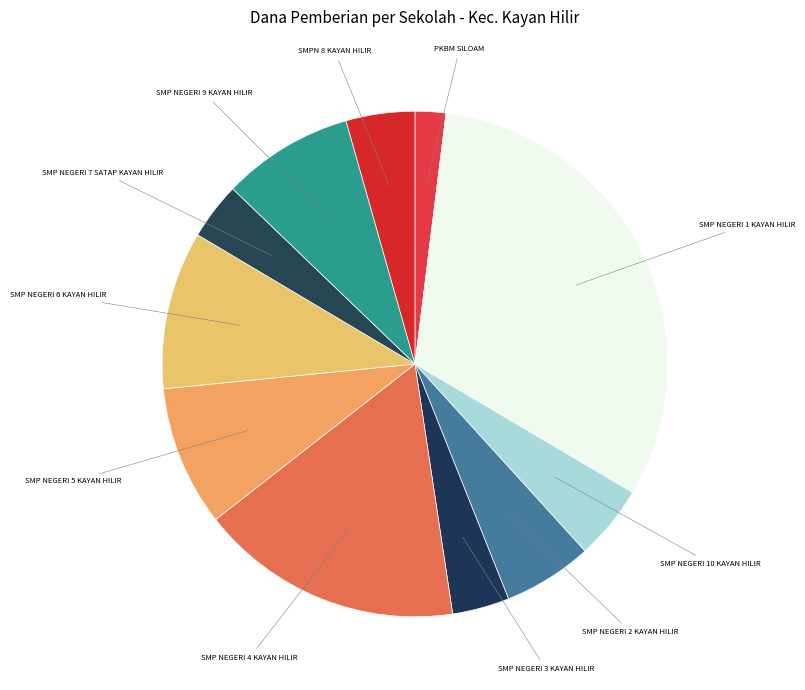

Is there a majority slice in this chart?

No